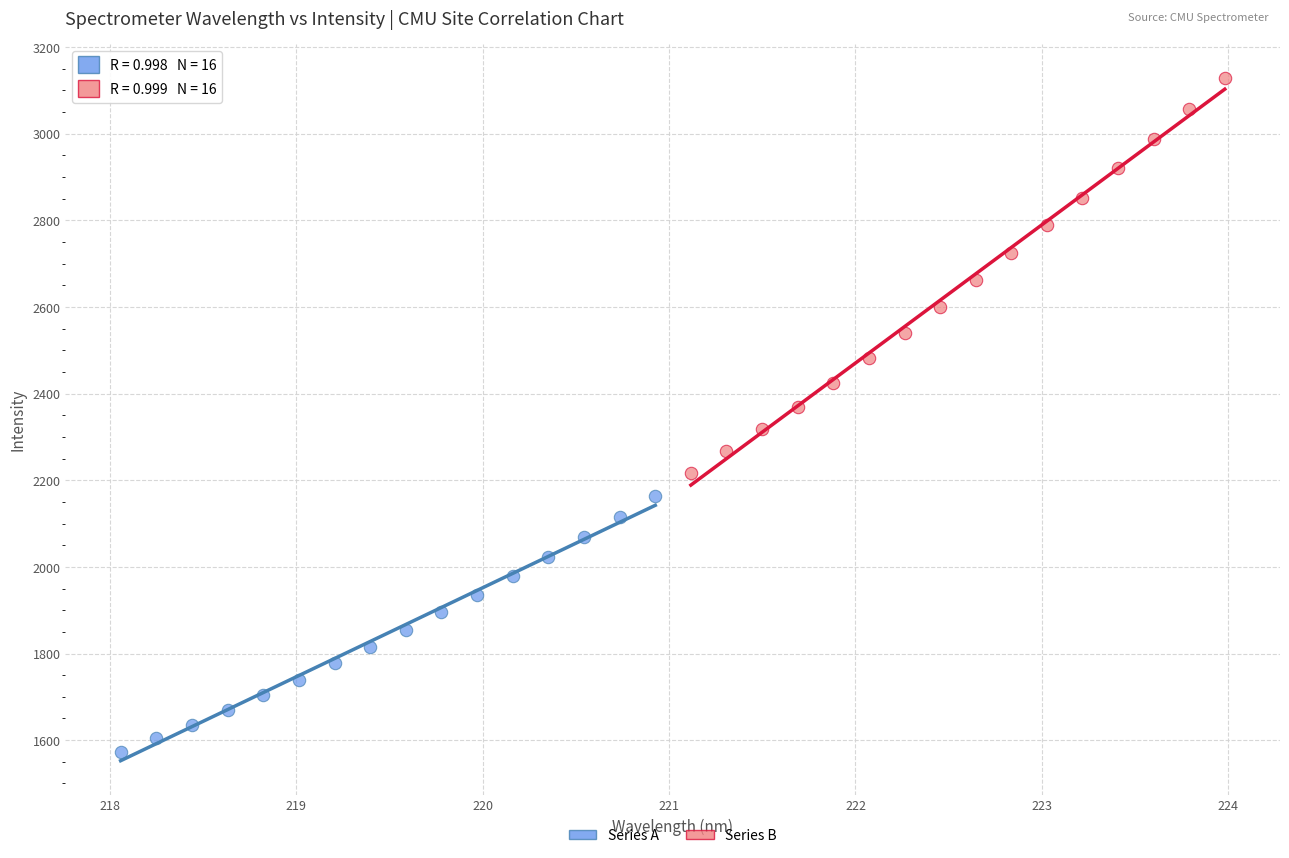

Which series contains the highest Y value?

Series B